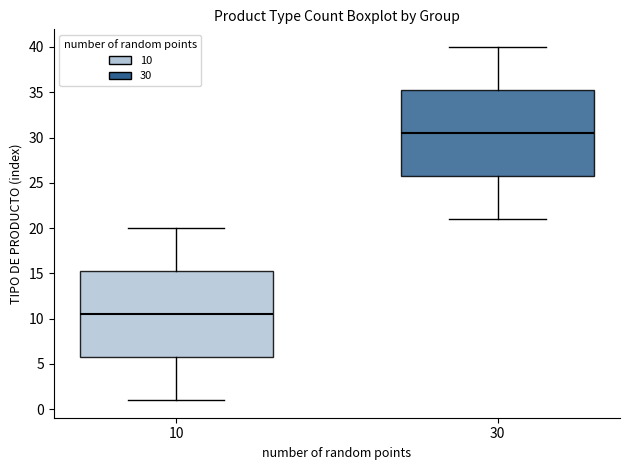

Where does the upper whisker of the box at x = 30 end on the y-axis? The values are not printed on the chart, so give them approximately, as read against the axis.

40.0